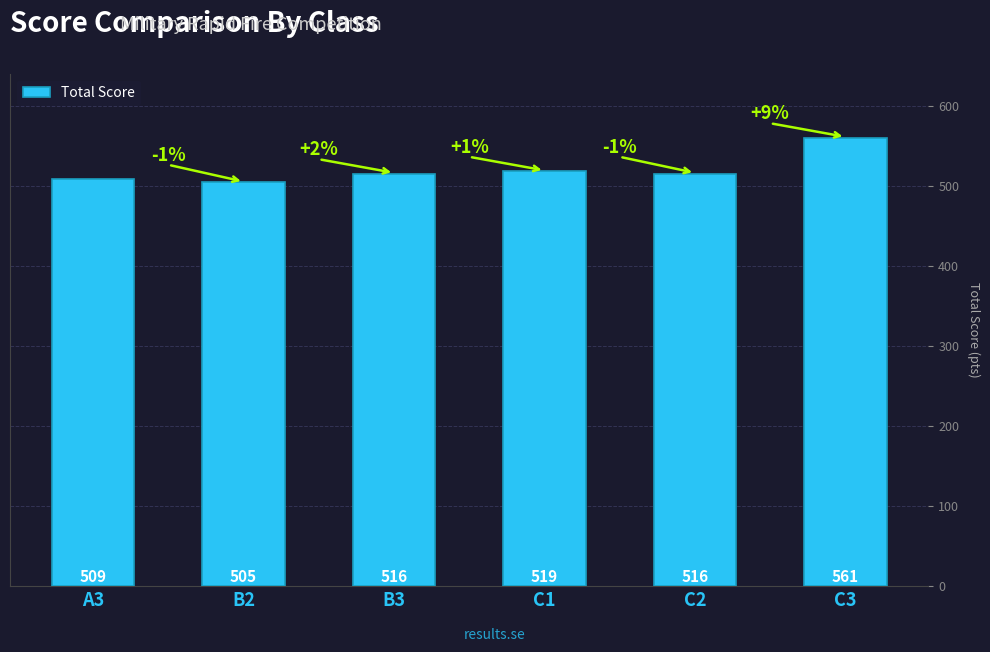

What is the label of the 2nd bar from the right?

C2